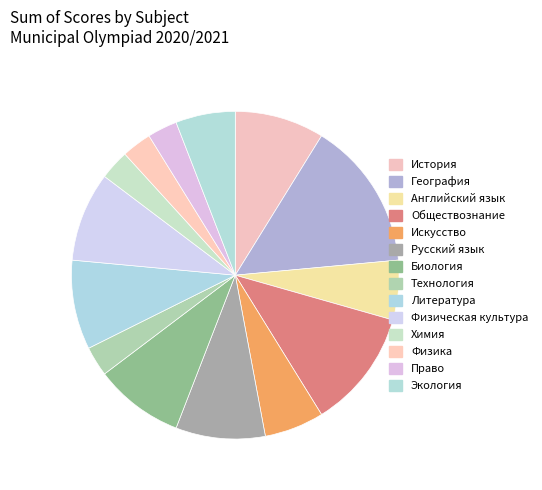

To the nearest percent, what is the combined percentage of Обществознание and Экология?

18%